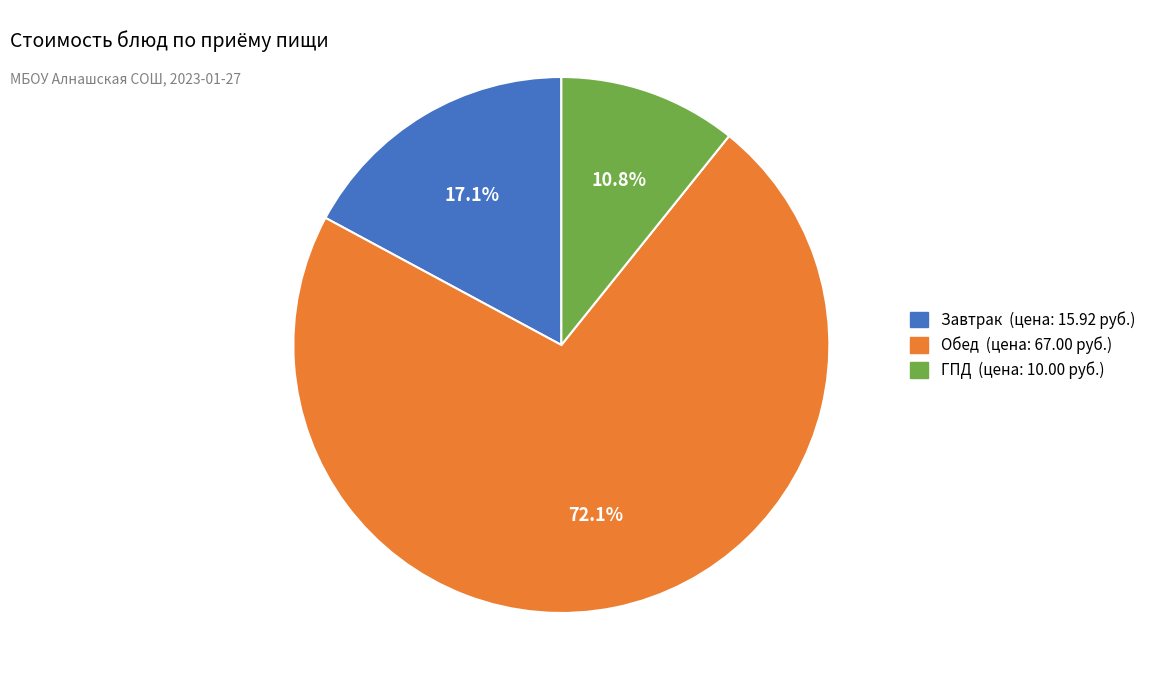

Does any single category account for the majority?

Yes